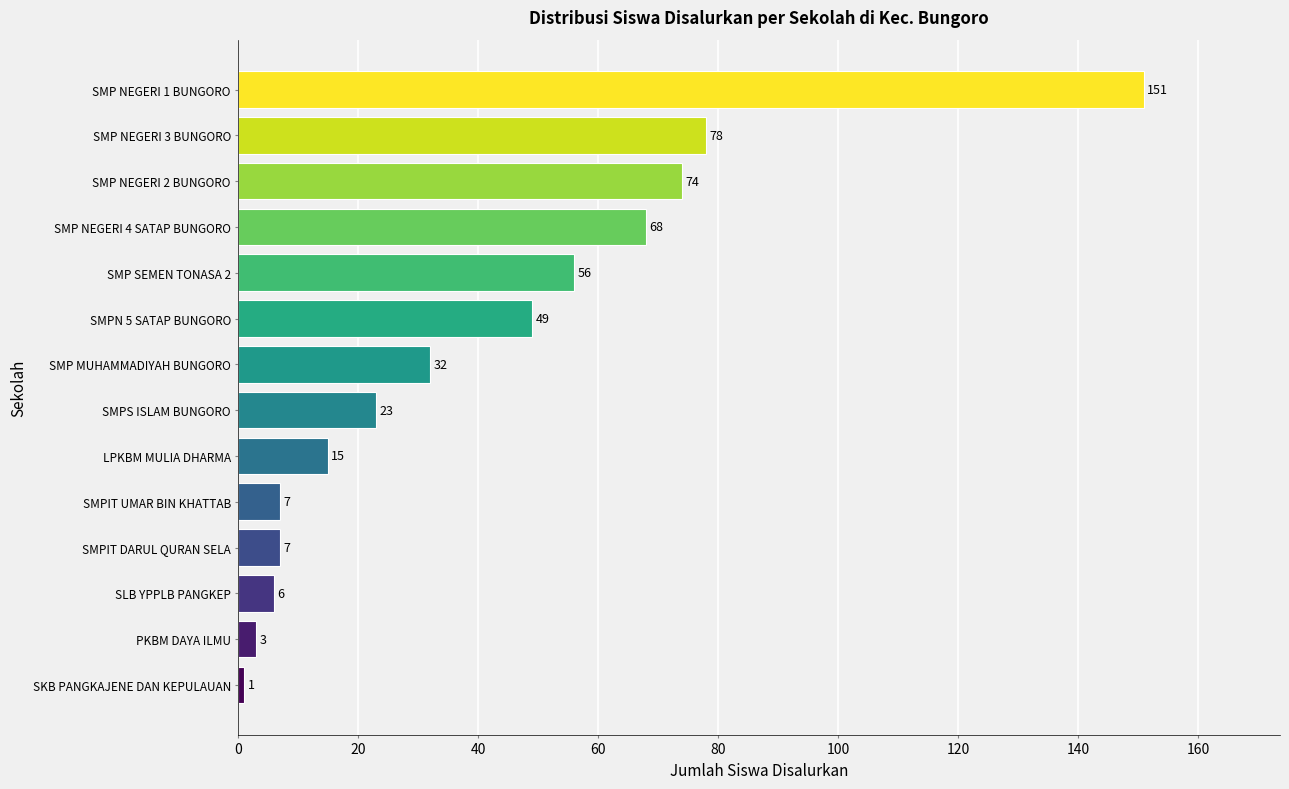

Between PKBM DAYA ILMU and SLB YPPLB PANGKEP, which is larger?

SLB YPPLB PANGKEP